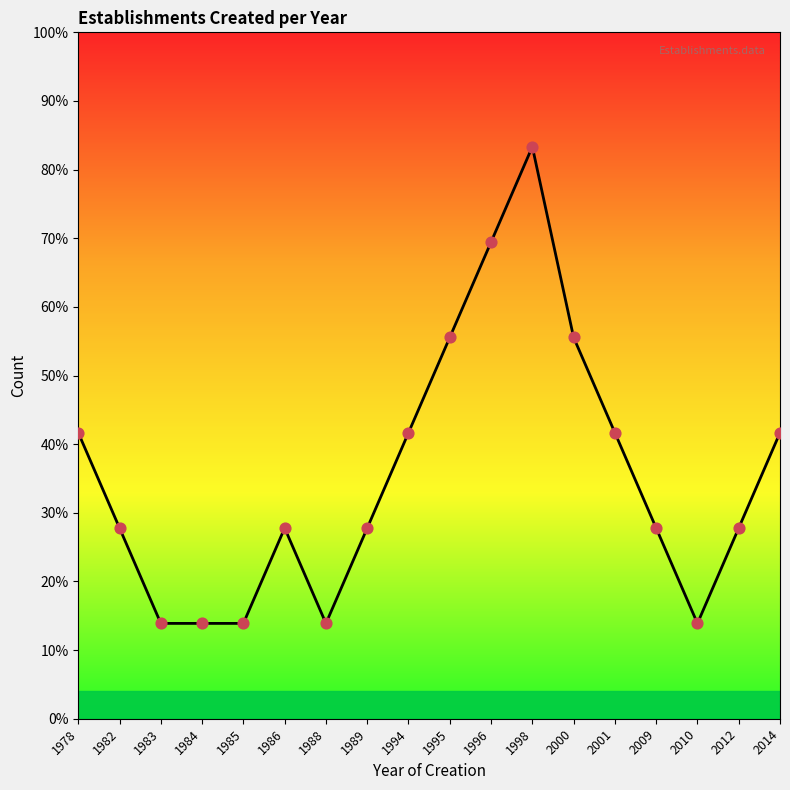

Approximately how many times larger is the value at 2012 compared to 1995?

0.5